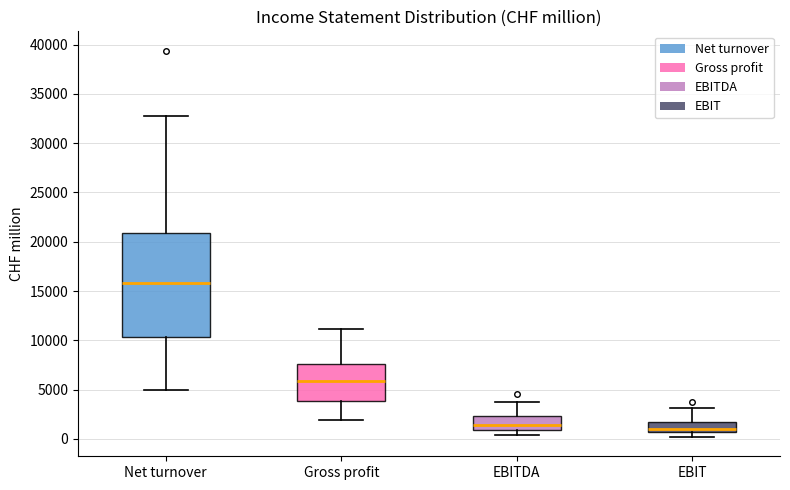

Which box is the tallest, from its lower edge to its upper edge?

Net turnover